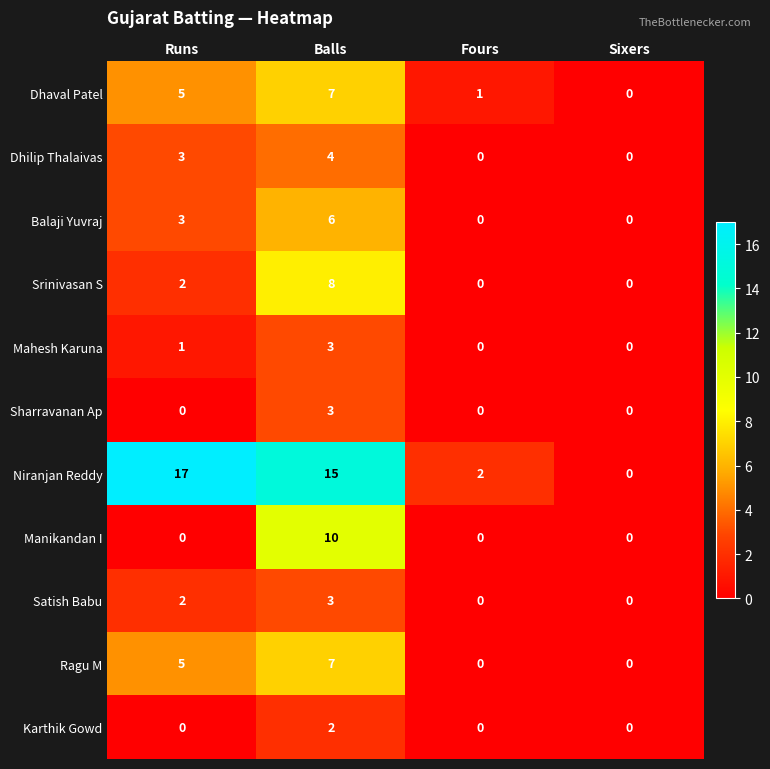

Which series has the largest total across all categories?

Niranjan Reddy